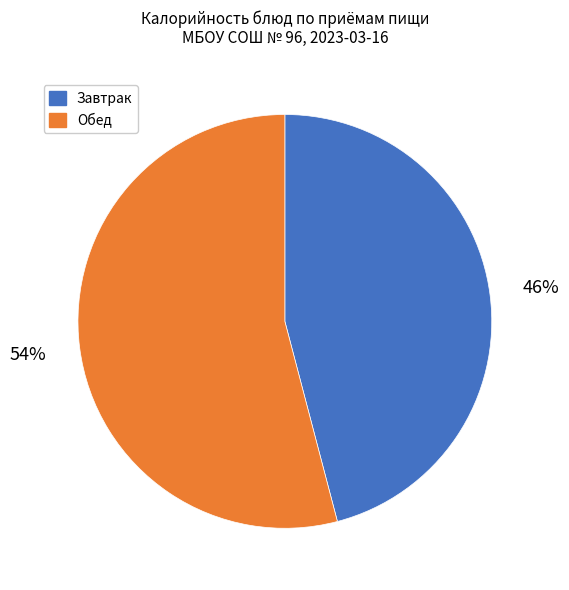

Which has a higher value, Завтрак or Обед?

Обед